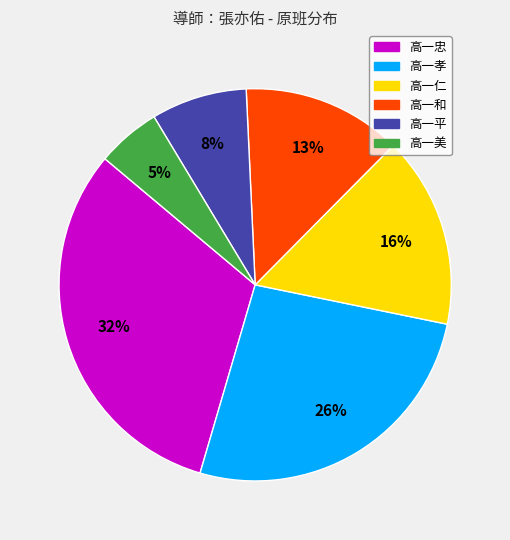

To the nearest percent, what is the average slice percentage?

17%